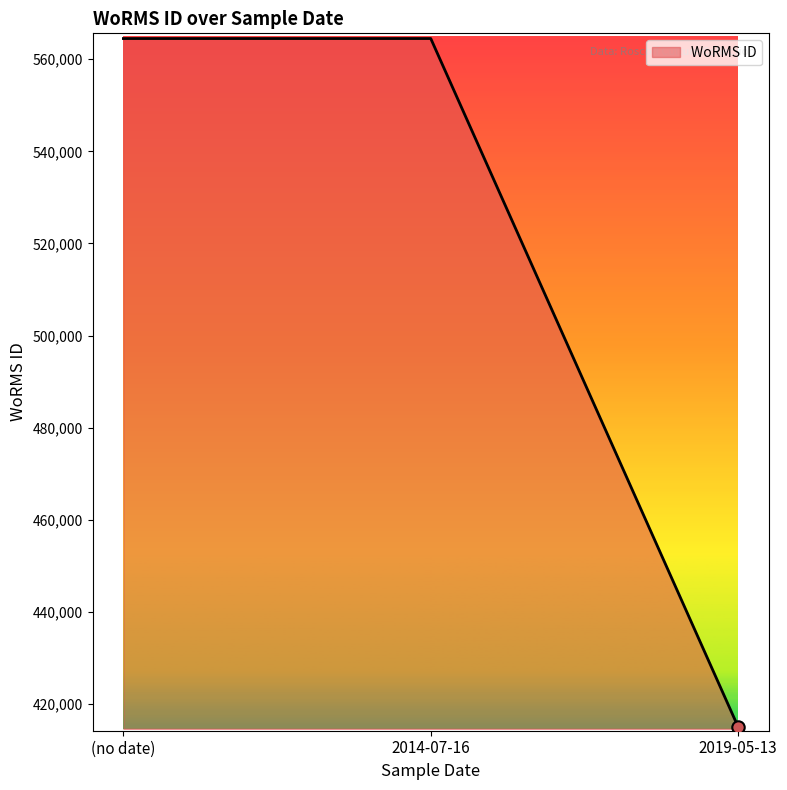

What is the change in value from 2014-07-16 to 2019-05-13?

-149388